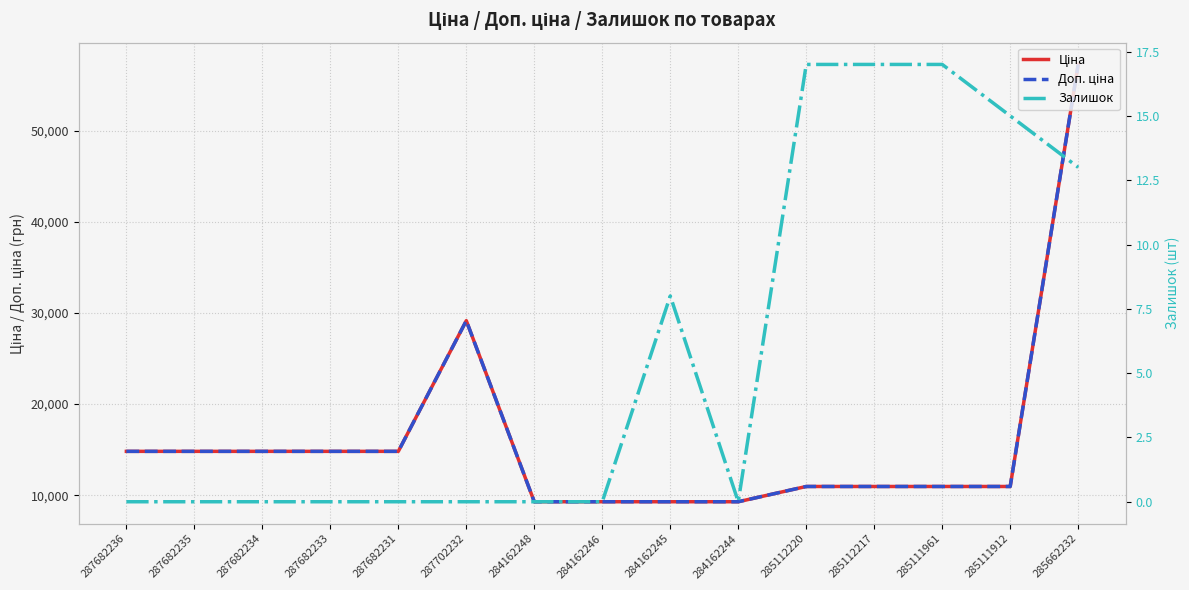

True or false: Ціна has more than 0 points higher than both neighbors.

True